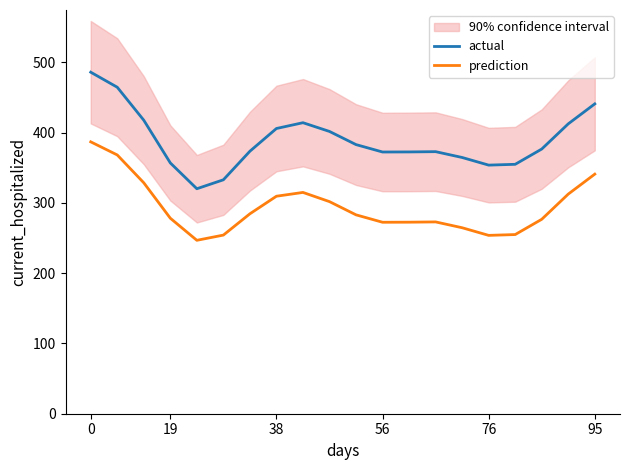

True or false: prediction and actual cross at least once.

False